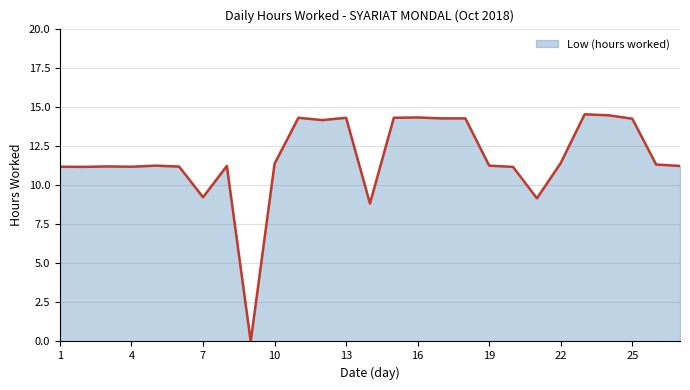

What is the difference between the maximum and minimum values?

14.5